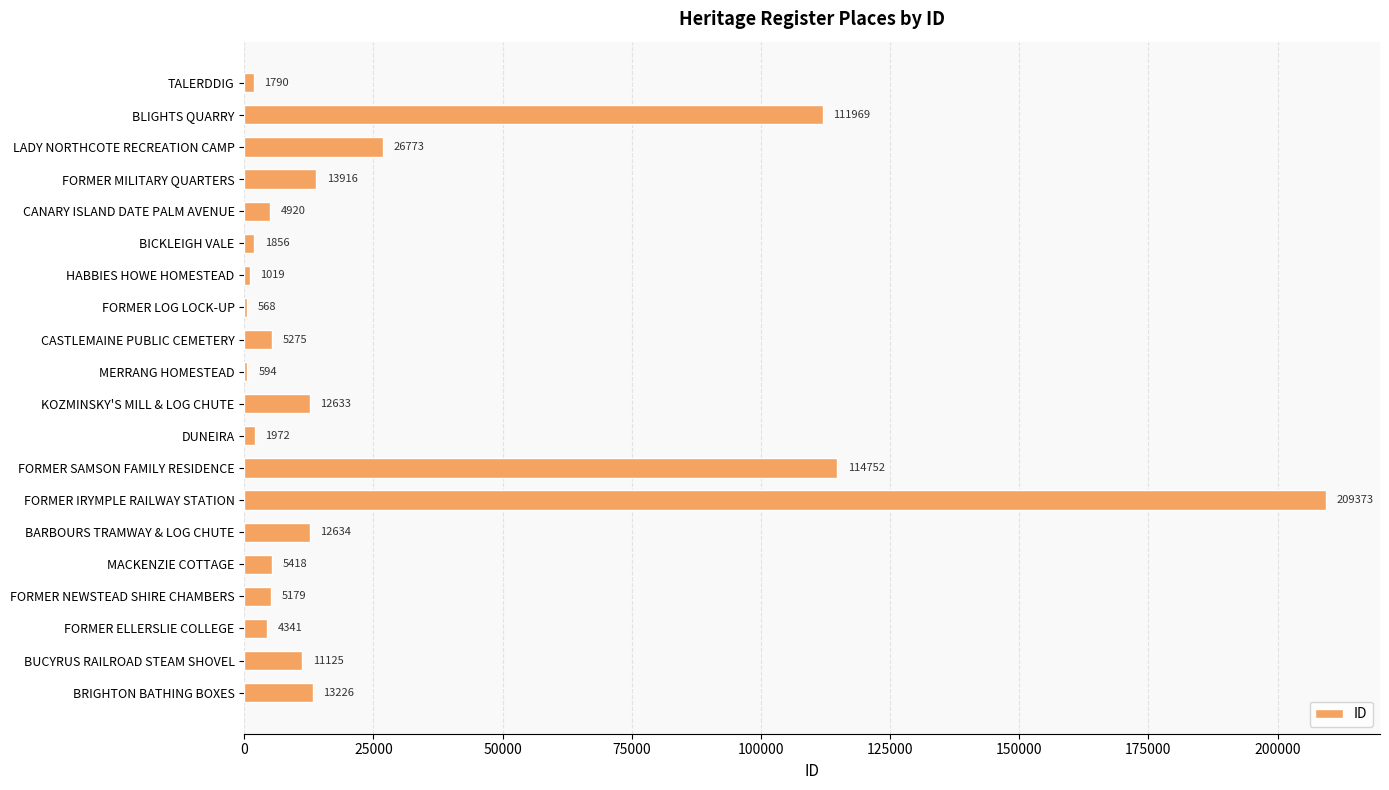

Reading top to bottom, extract all data points from this chart.

TALERDDIG=1790	BLIGHTS QUARRY=111969	LADY NORTHCOTE RECREATION CAMP=26773	FORMER MILITARY QUARTERS=13916	CANARY ISLAND DATE PALM AVENUE=4920	BICKLEIGH VALE=1856	HABBIES HOWE HOMESTEAD=1019	FORMER LOG LOCK-UP=568	CASTLEMAINE PUBLIC CEMETERY=5275	MERRANG HOMESTEAD=594	KOZMINSKY'S MILL & LOG CHUTE=12633	DUNEIRA=1972	FORMER SAMSON FAMILY RESIDENCE=114752	FORMER IRYMPLE RAILWAY STATION=209373	BARBOURS TRAMWAY & LOG CHUTE=12634	MACKENZIE COTTAGE=5418	FORMER NEWSTEAD SHIRE CHAMBERS=5179	FORMER ELLERSLIE COLLEGE=4341	BUCYRUS RAILROAD STEAM SHOVEL=11125	BRIGHTON BATHING BOXES=13226